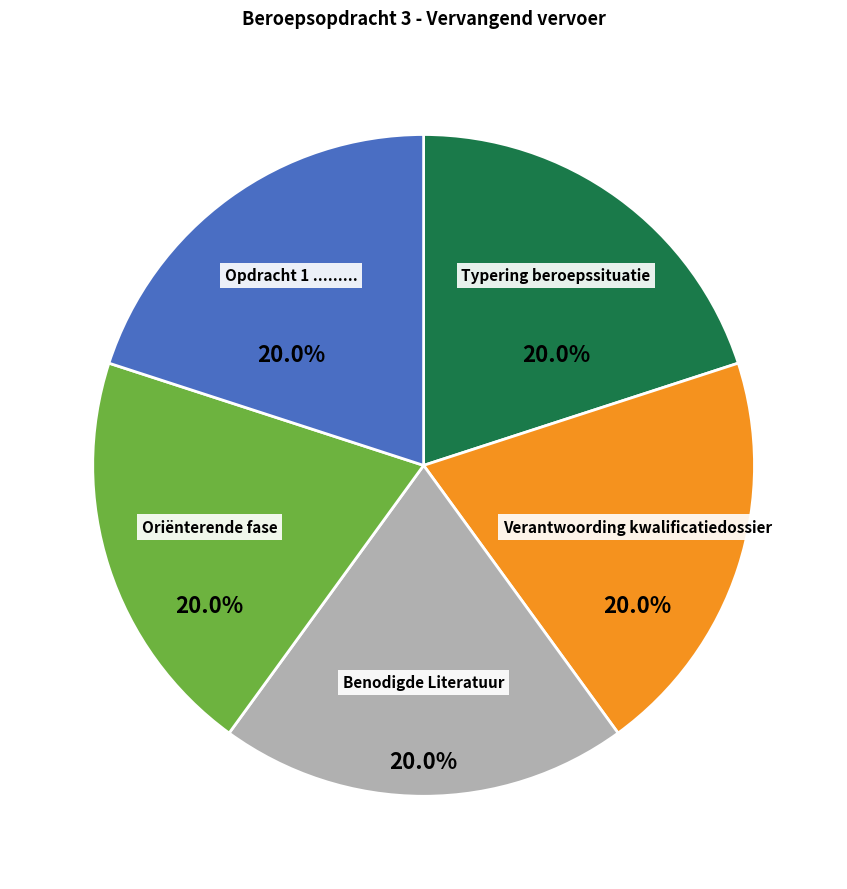

Does Typering beroepssituatie represent more than half of the total?

No